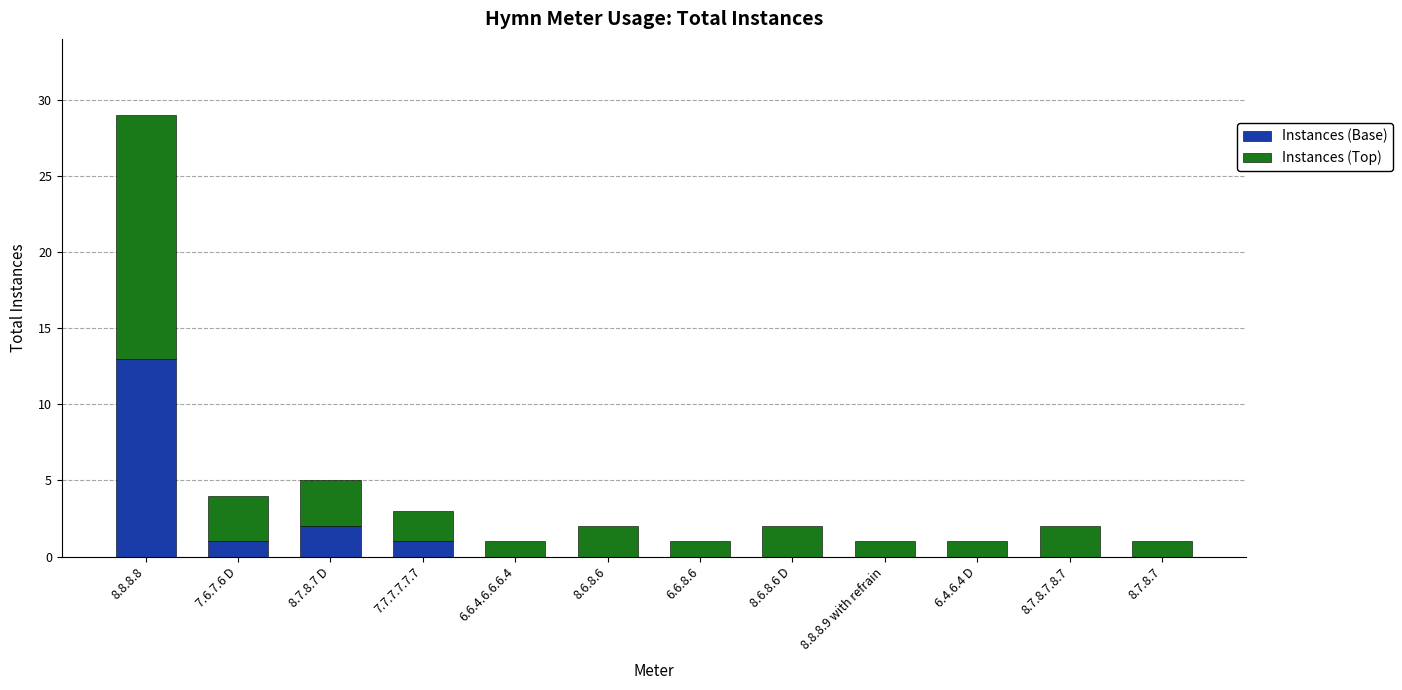

What is the highest value of the Instances (Base) series?

13